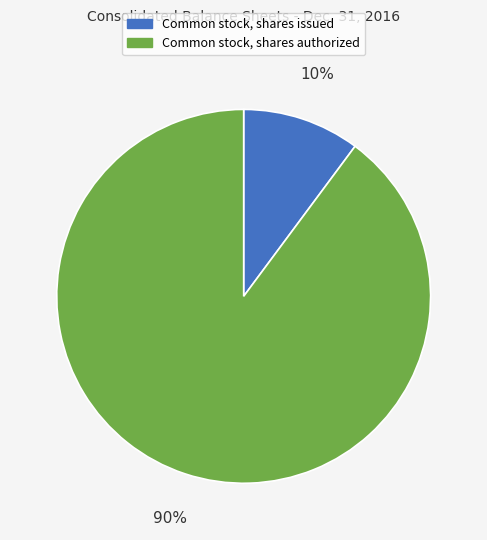

Which has a higher value, Common stock, shares authorized or Common stock, shares issued?

Common stock, shares authorized